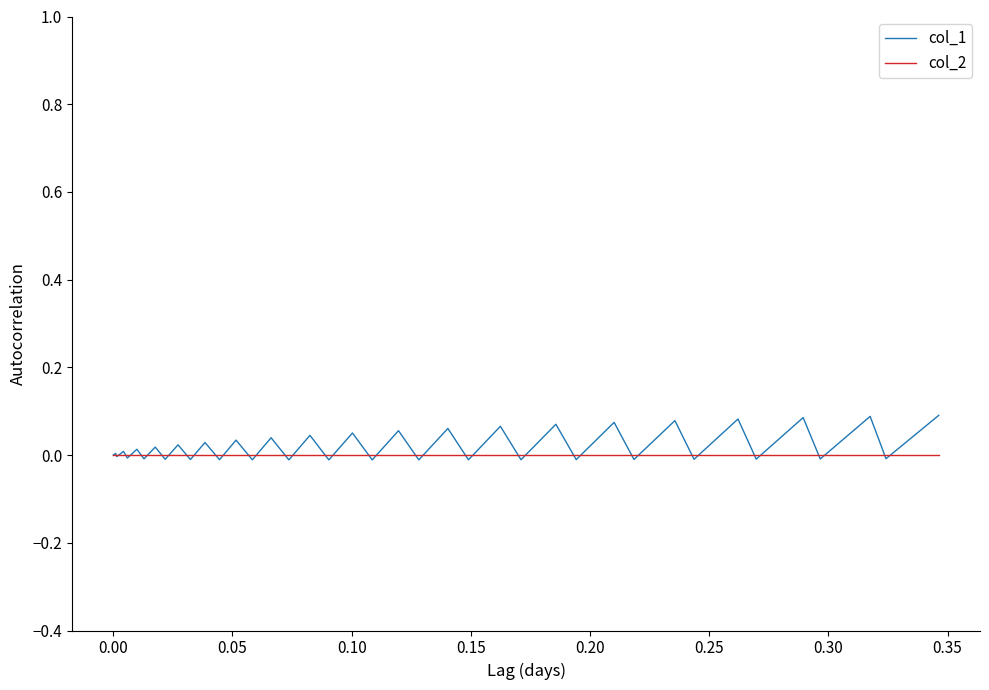

Which series has the widest spread of values?

col_1